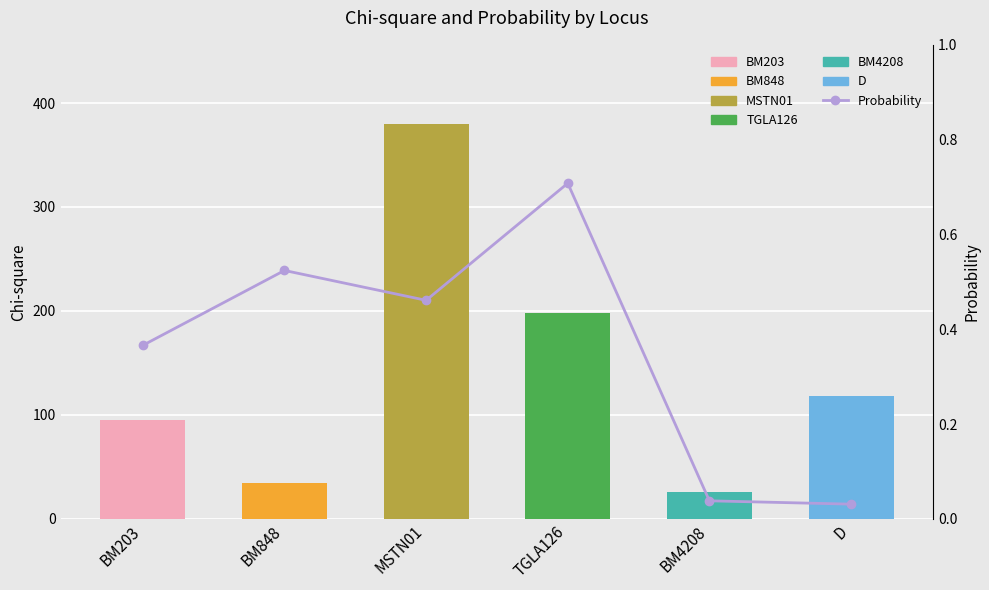

Which label corresponds to the largest value in the chart?

TGLA126